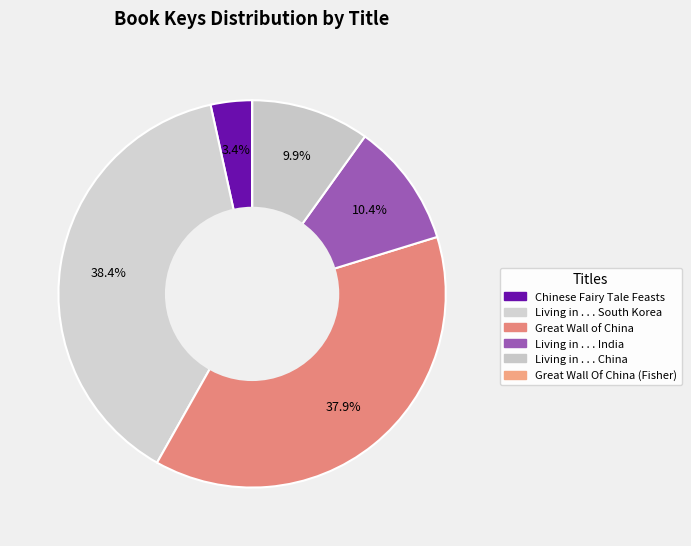

Do Great Wall Of China (Fisher) and Chinese Fairy Tale Feasts together represent more than half of the pie?

No